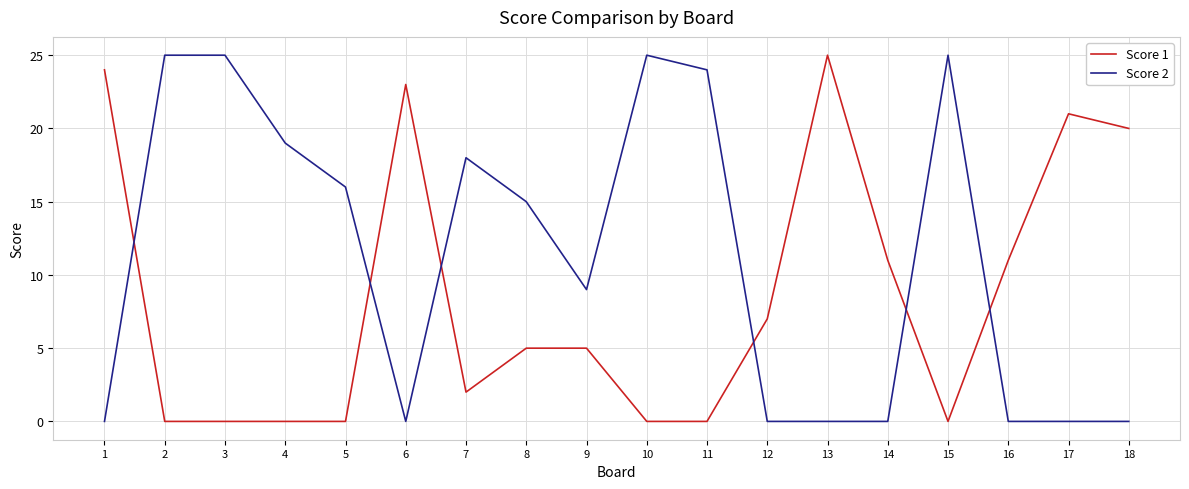

At 1, list the series in order from largest to smallest.

Score 1, Score 2